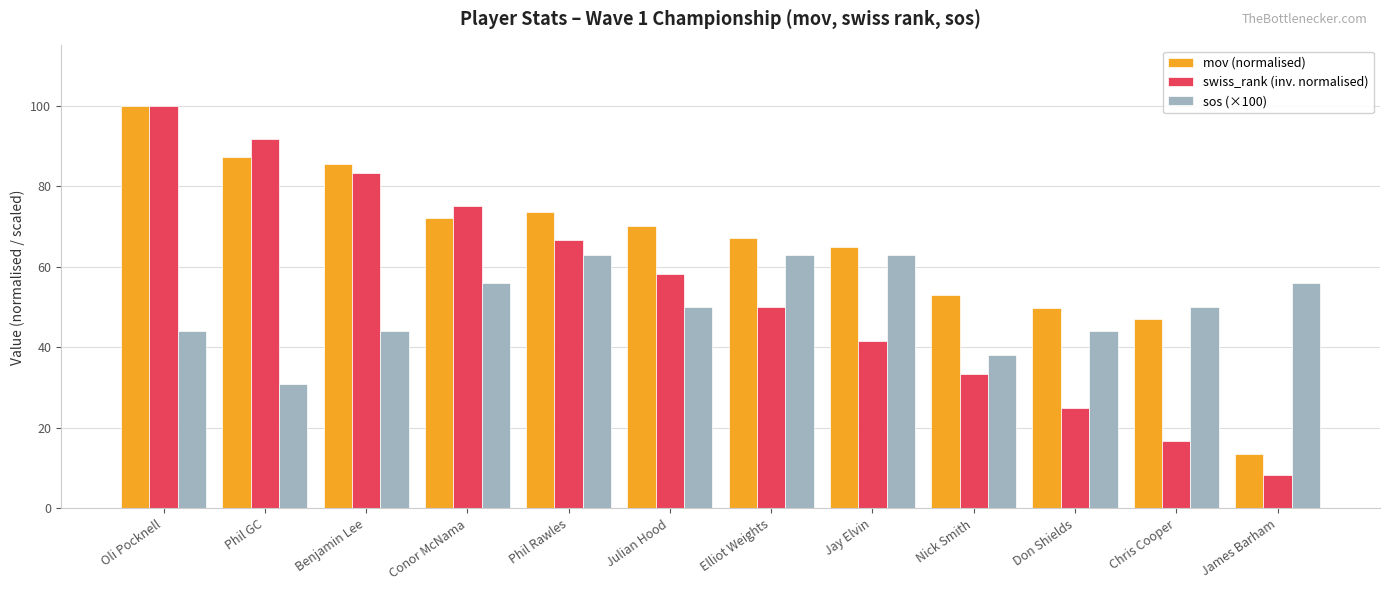

Is it true that mov (normalised) equals 73.7 at Phil Rawles?

True